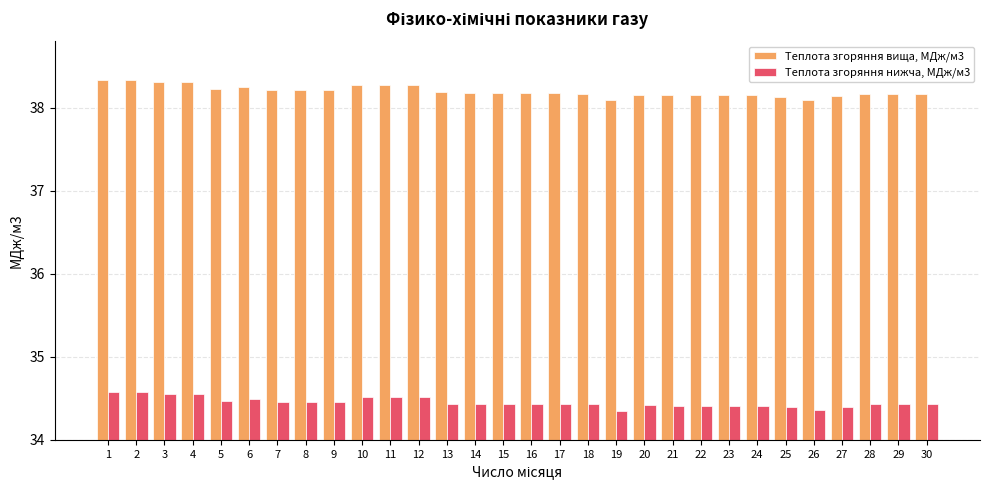

What is the sum of all Теплота згоряння вища, МДж/м3 values?

1146.0